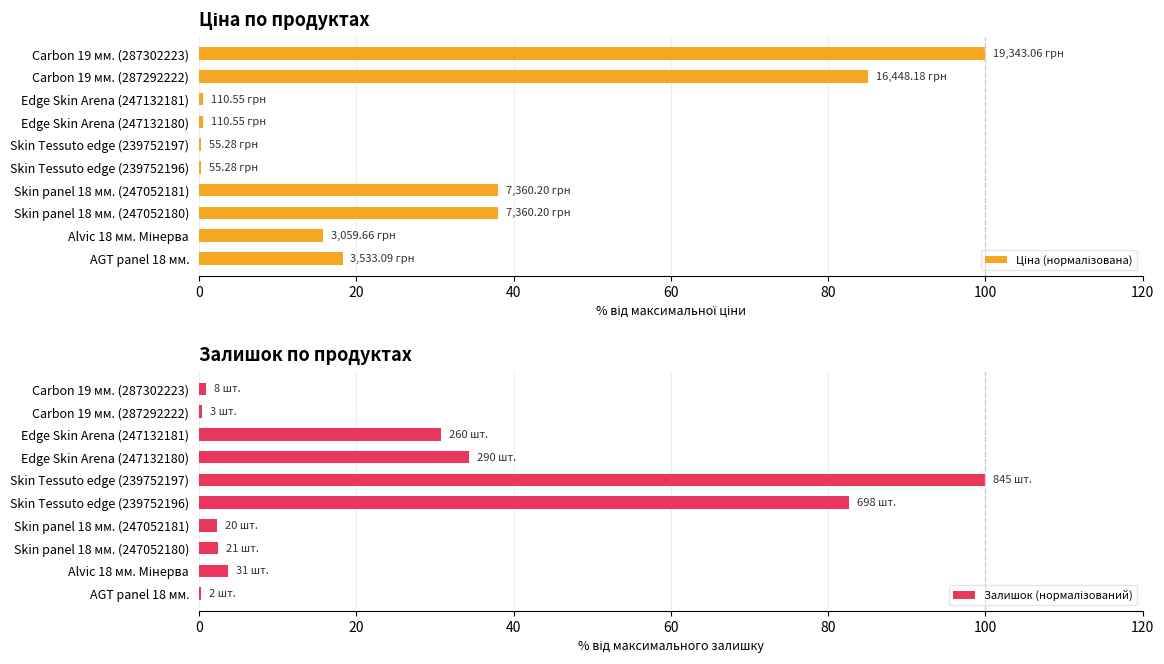

What is the value of the Залишок (нормалізований) bar at the 3rd from the left?

30.8